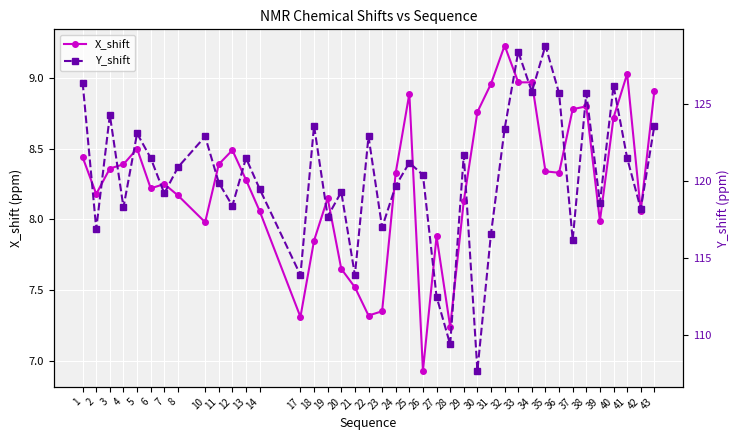

How many data points in Y_shift are above 120?

21